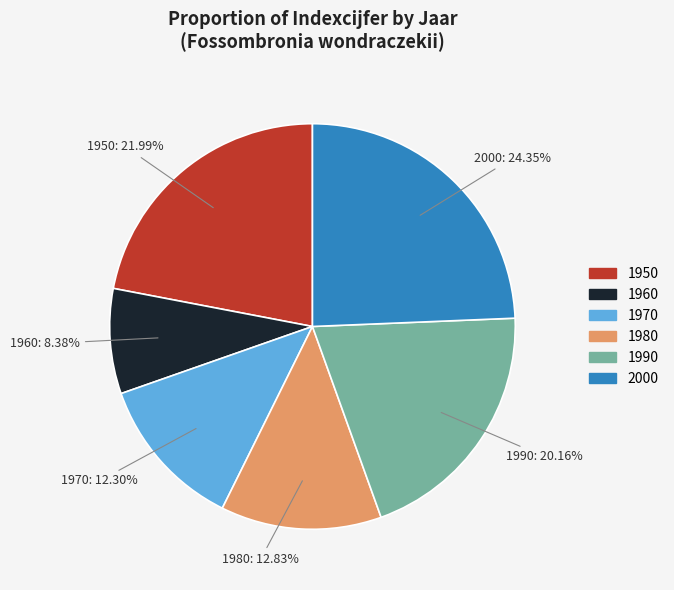

What is the total percentage of 1950 and 1970?

34.3%